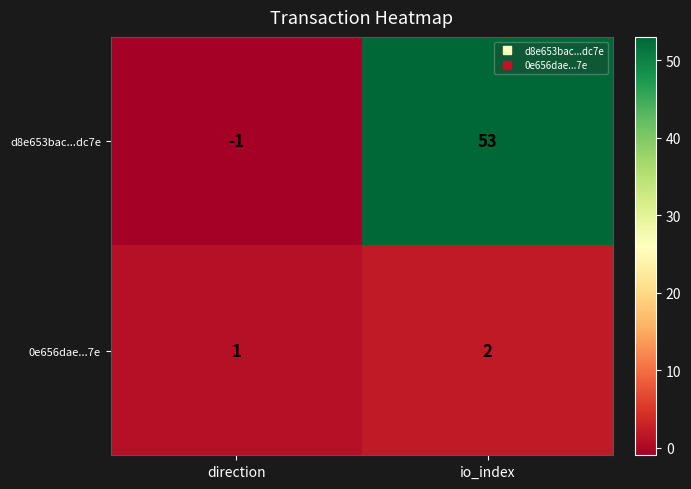

Which series changed the most between direction and io_index?

d8e653bac...dc7e